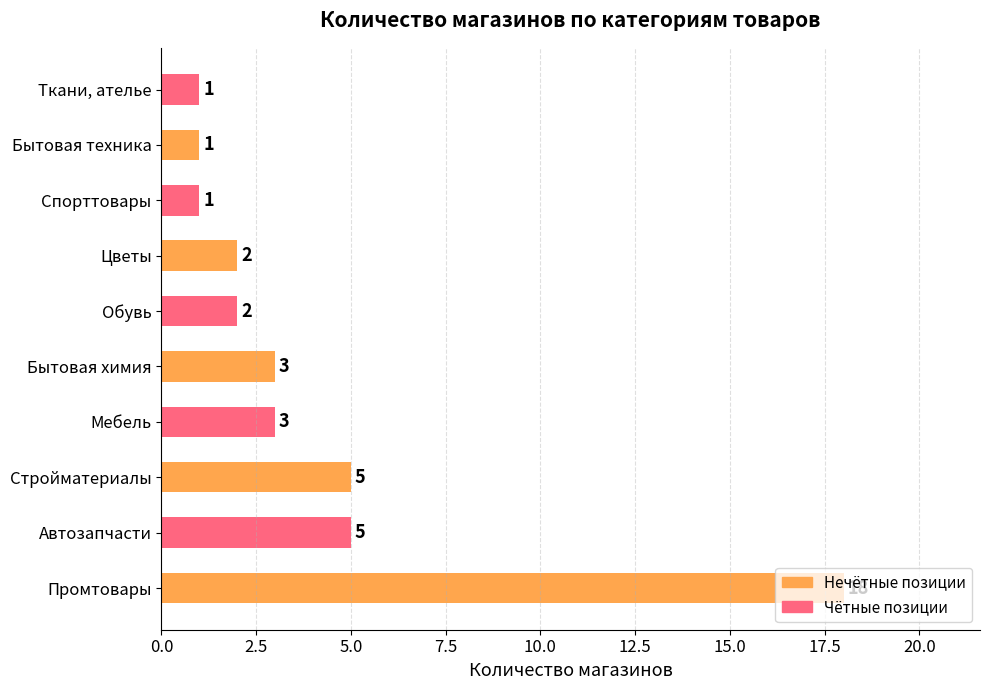

What is the greatest value displayed?

18